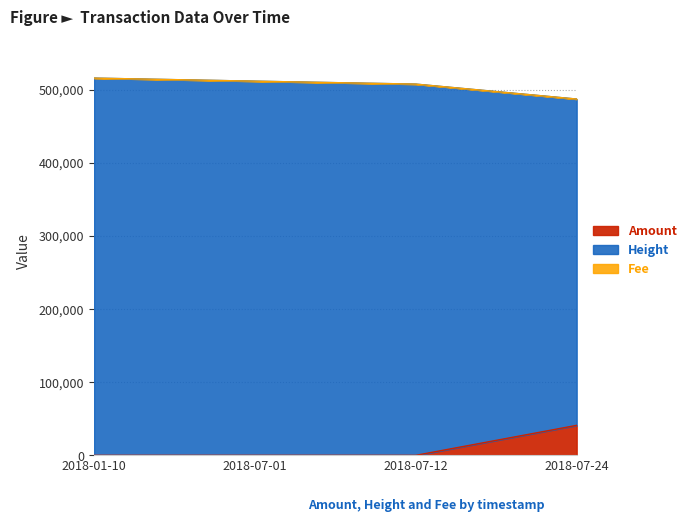

What is the maximum value for Amount?

41000